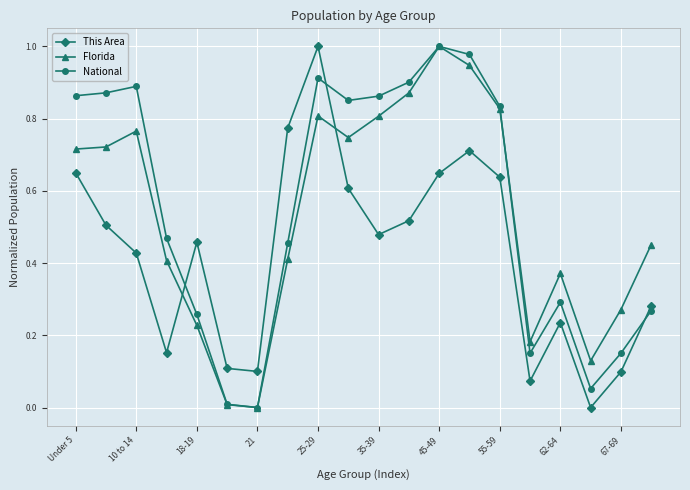

How many interior local valleys does the This Area series have?

5